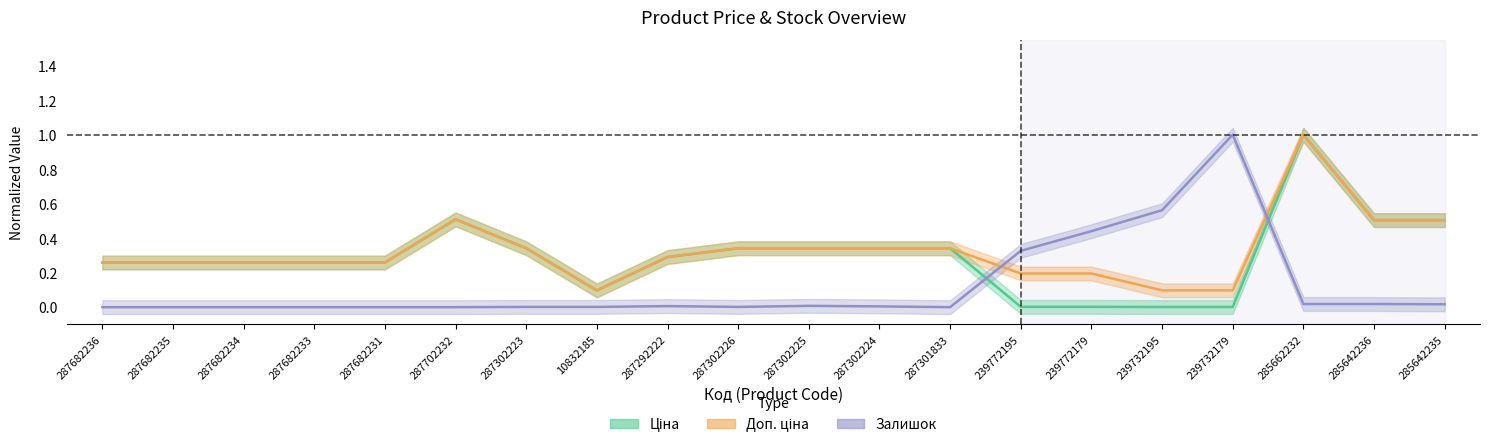

What is the lowest value of the Доп. ціна series?

0.1